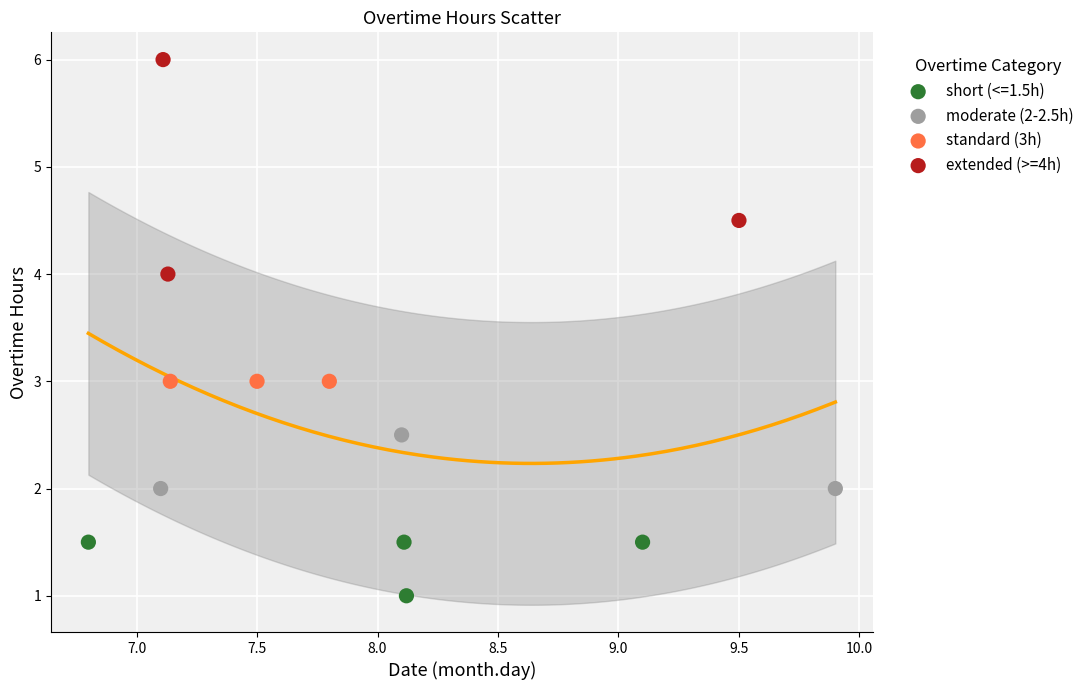

Which series contains the highest Y value?

extended (>=4h)